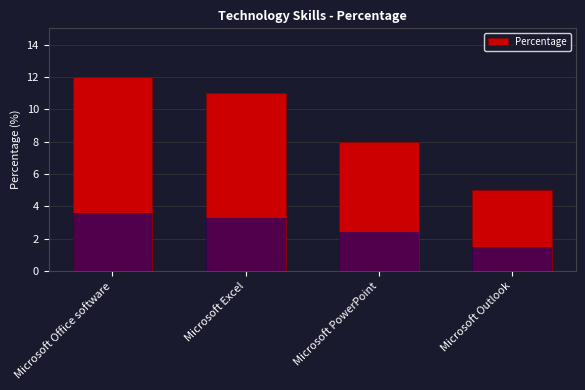

What is the sum of the values at Microsoft Outlook and Microsoft Office software?

17